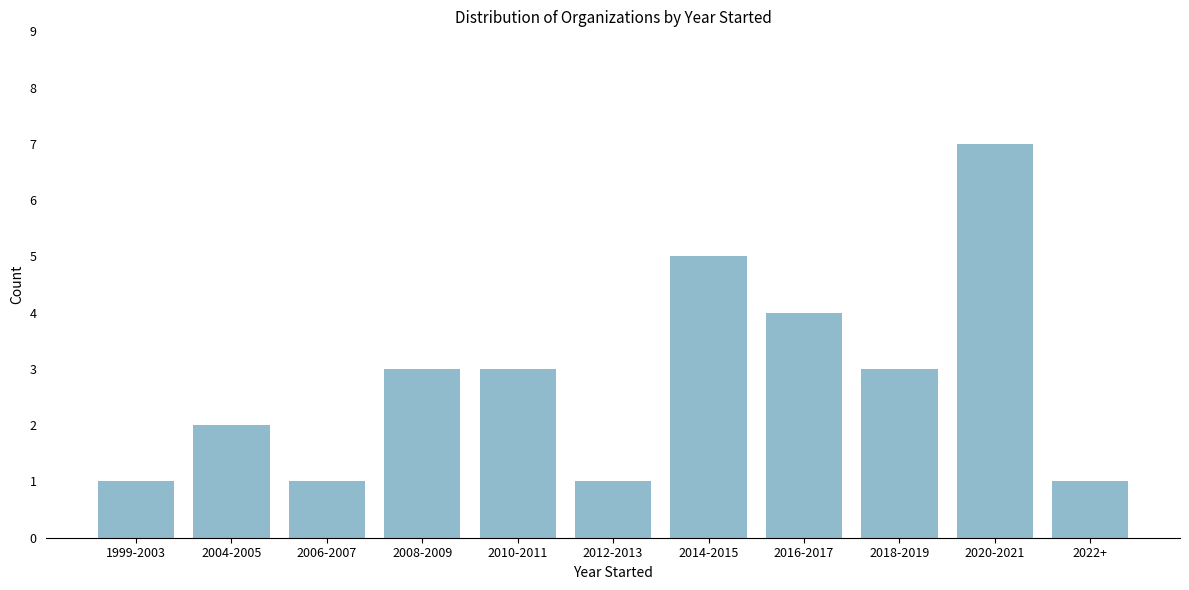

Reading left to right, what are all the values shown in this chart?

1	2	1	3	3	1	5	4	3	7	1